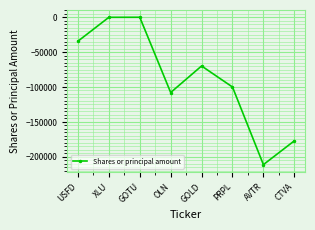

True or false: the data shows -107944 at OLN.

True